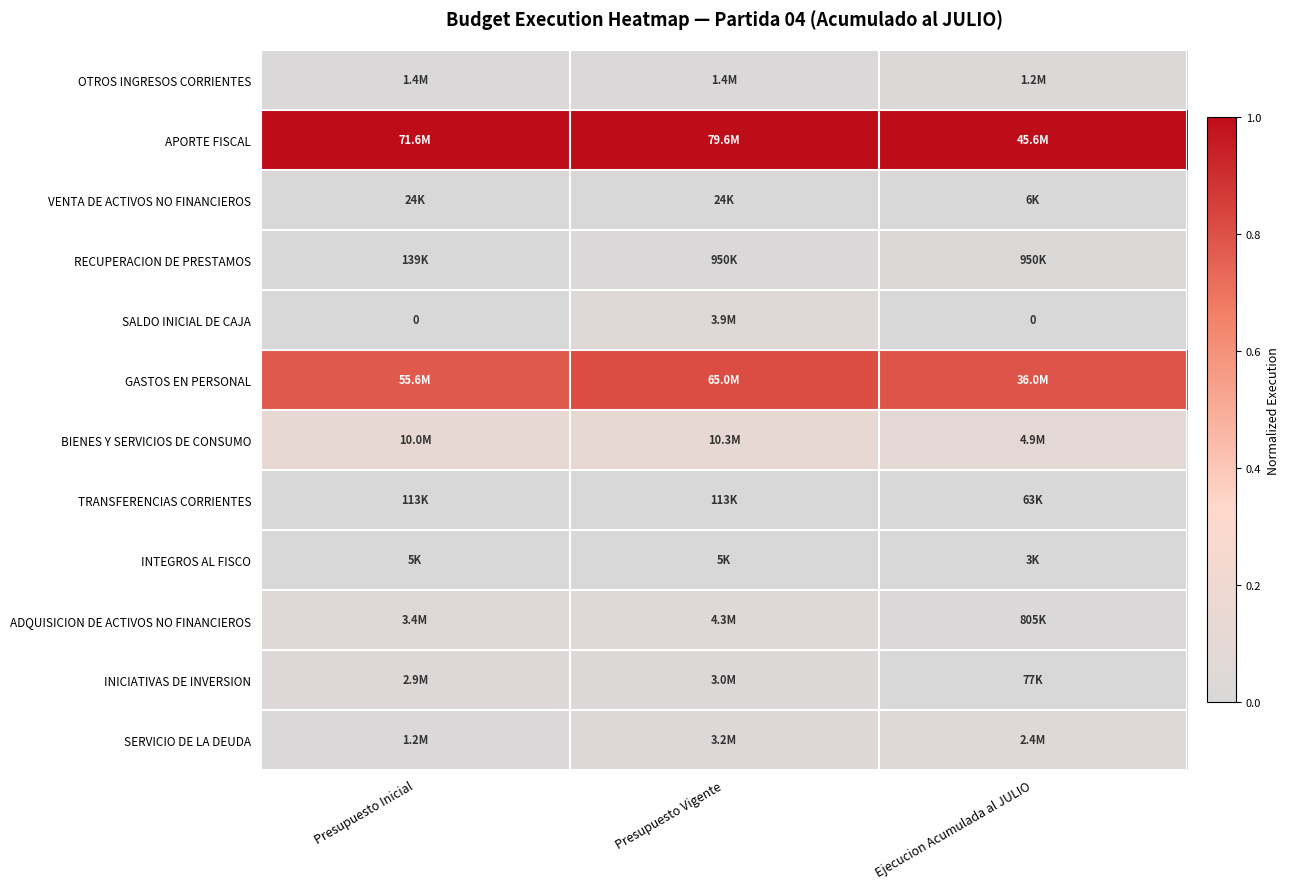

Rank the series at Presupuesto Inicial from lowest to highest value.

SALDO INICIAL DE CAJA, INTEGROS AL FISCO, VENTA DE ACTIVOS NO FINANCIEROS, TRANSFERENCIAS CORRIENTES, RECUPERACION DE PRESTAMOS, SERVICIO DE LA DEUDA, OTROS INGRESOS CORRIENTES, INICIATIVAS DE INVERSION, ADQUISICION DE ACTIVOS NO FINANCIEROS, BIENES Y SERVICIOS DE CONSUMO, GASTOS EN PERSONAL, APORTE FISCAL